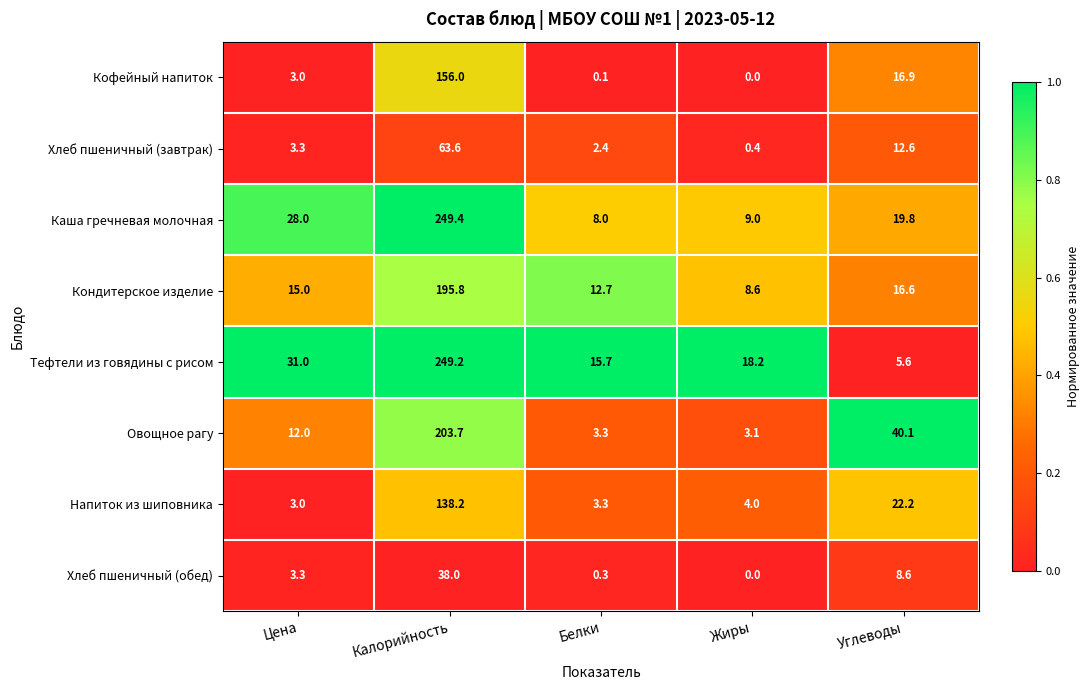

How many categories are shown in the chart?

5